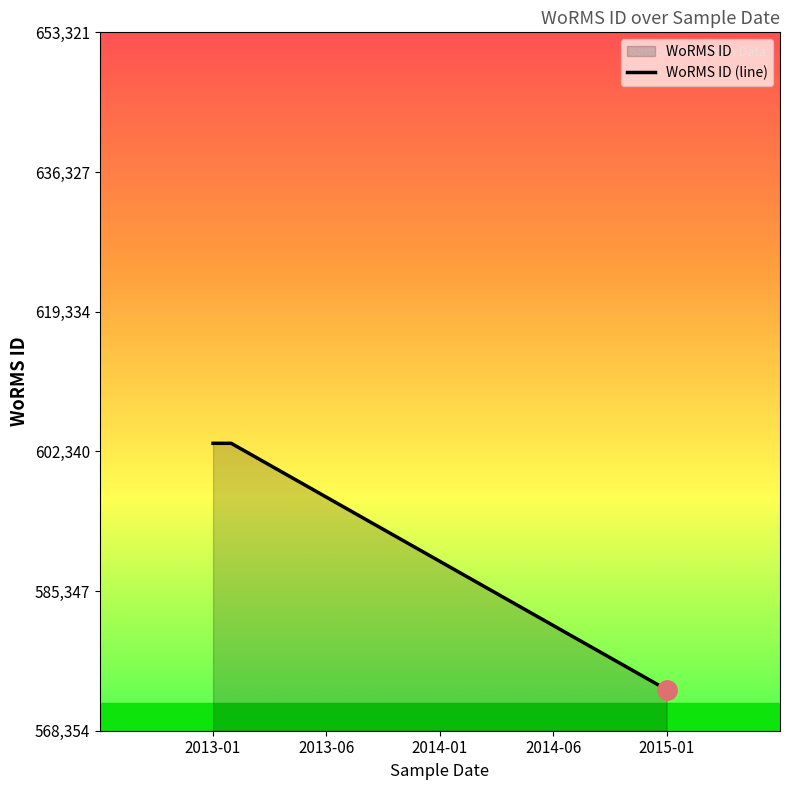

What is the difference between the second highest and minimum values?

29967